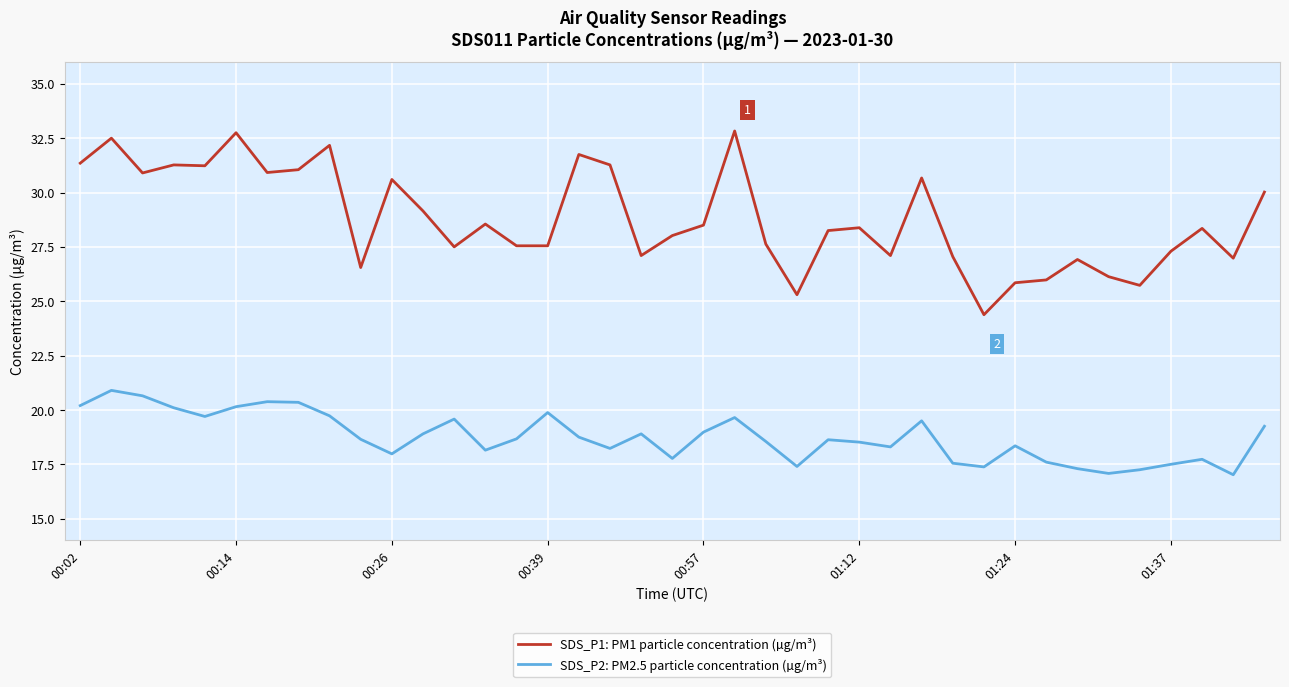

What is the maximum value for SDS_P2: PM2.5 particle concentration (µg/m³)?

20.9